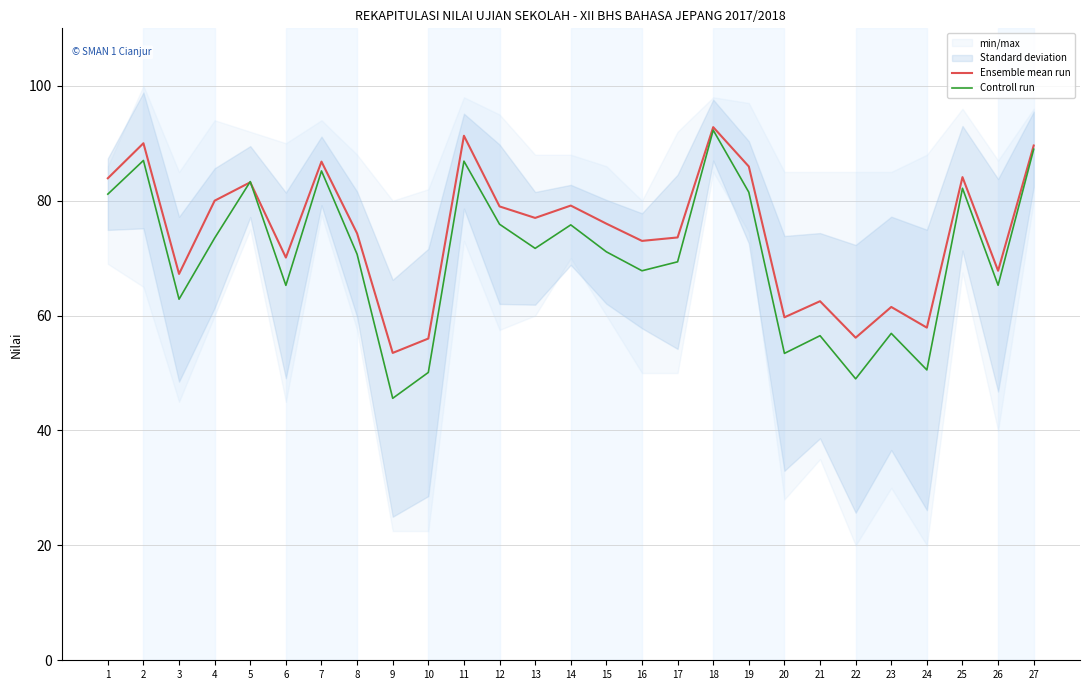

List the series in order of their overall mean, lowest first.

Controll run, Ensemble mean run